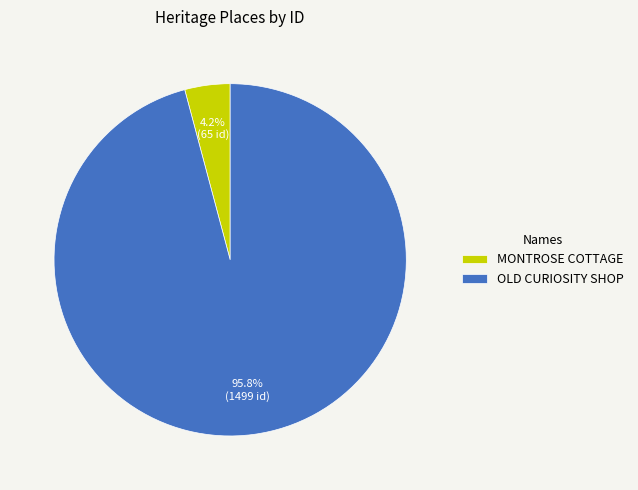

Is OLD CURIOSITY SHOP the majority of the pie?

Yes